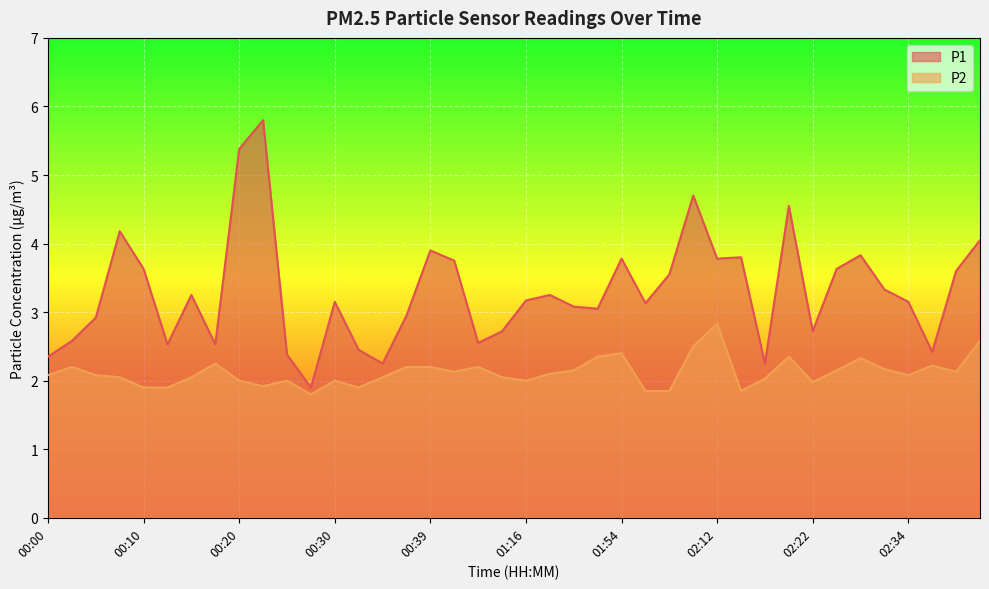

Read the P2 value at 01:16.

2.0